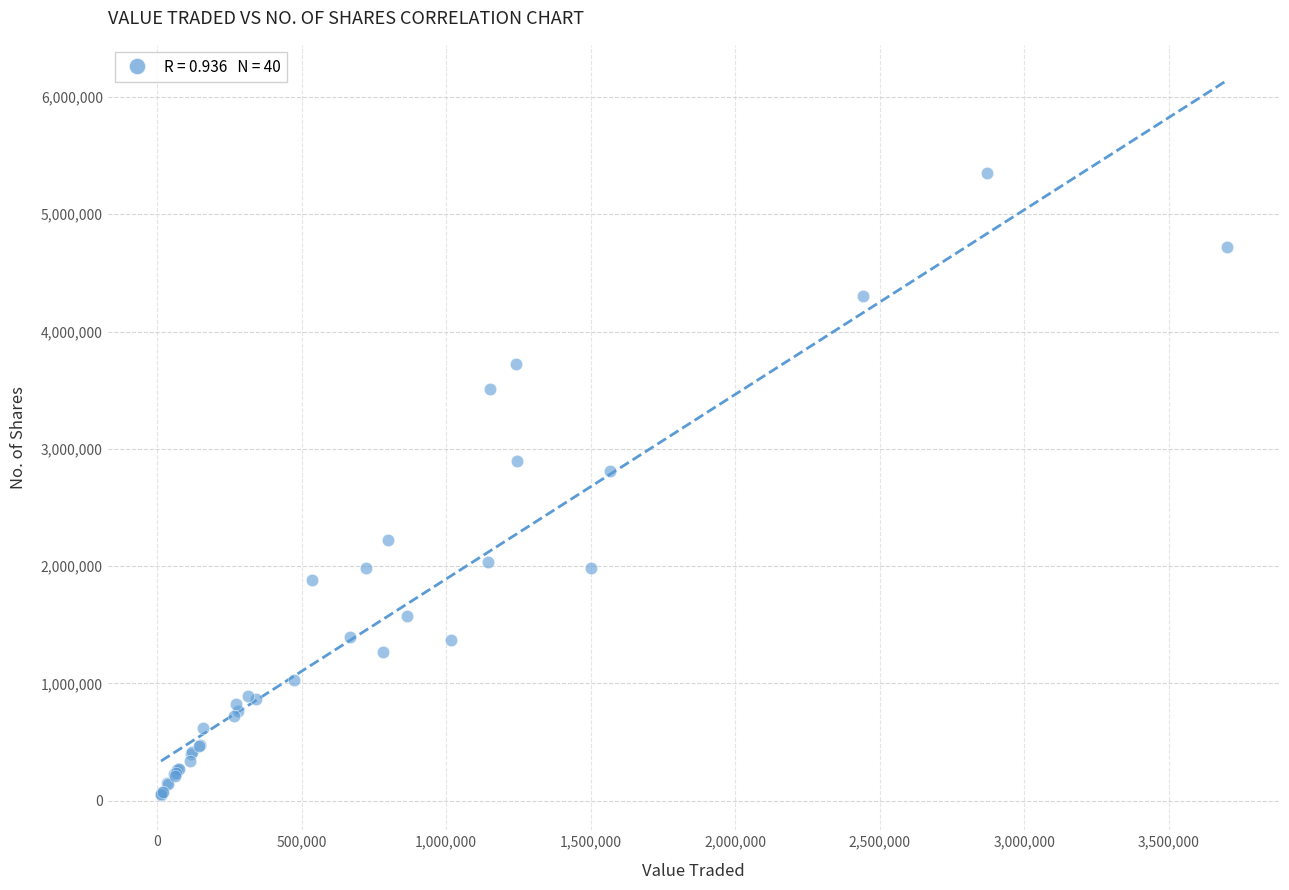

What Y value in the scatter plot is closest to 2702860?

2809932